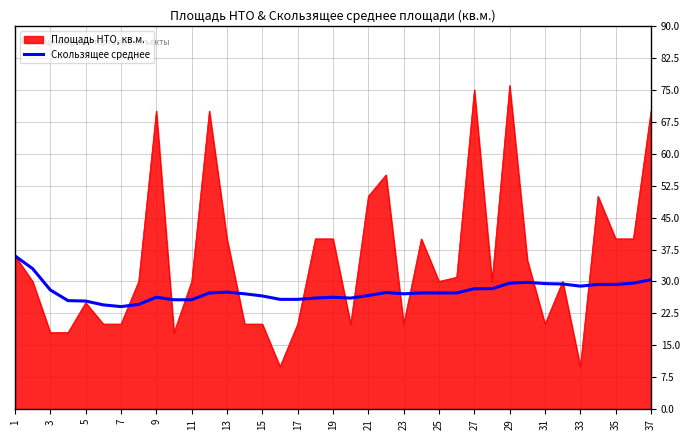

Rank the series by their average value, from highest to lowest.

Площадь НТО, кв.м., Скользящее среднее